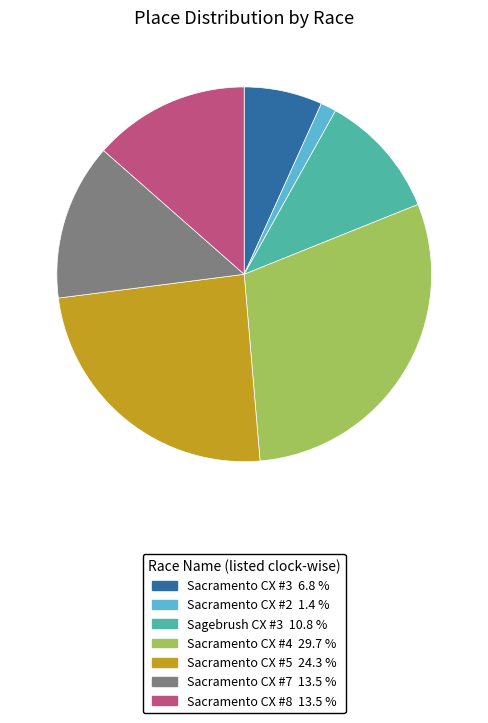

Which has a higher value, Sacramento CX #8 or Sagebrush CX #3?

Sacramento CX #8